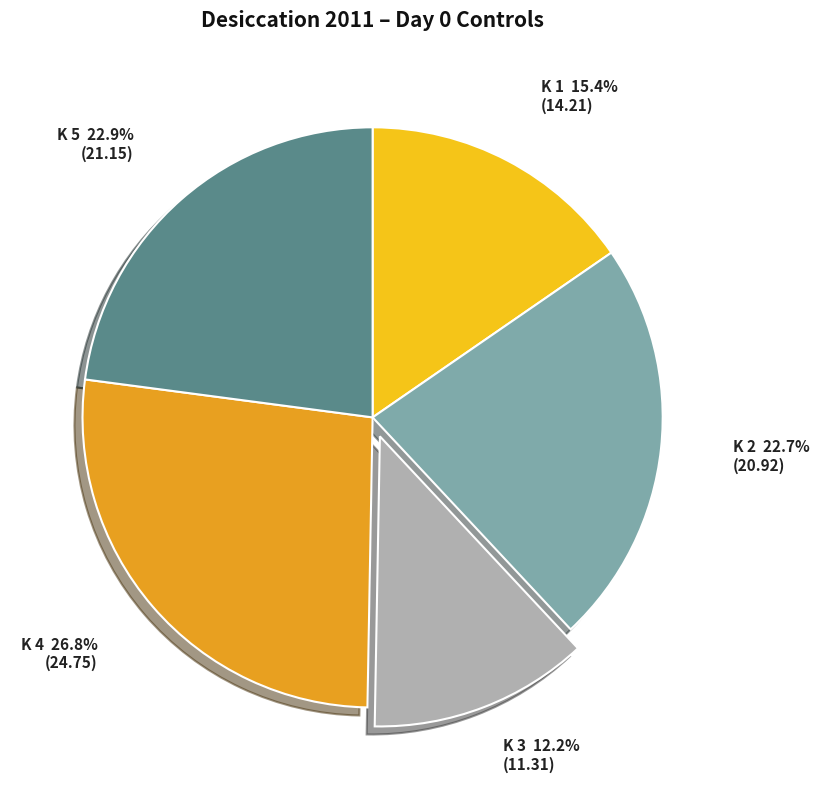

To the nearest percent, what percentage of the pie is K 2?

23%